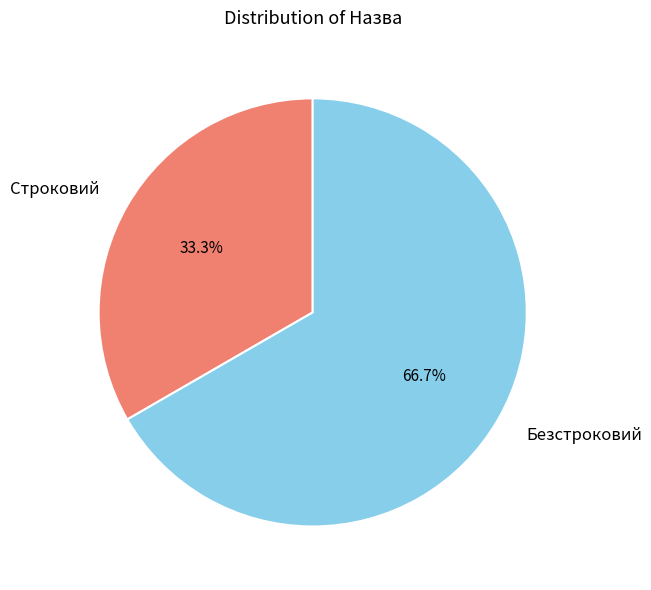

Which slice is the smallest?

Строковий